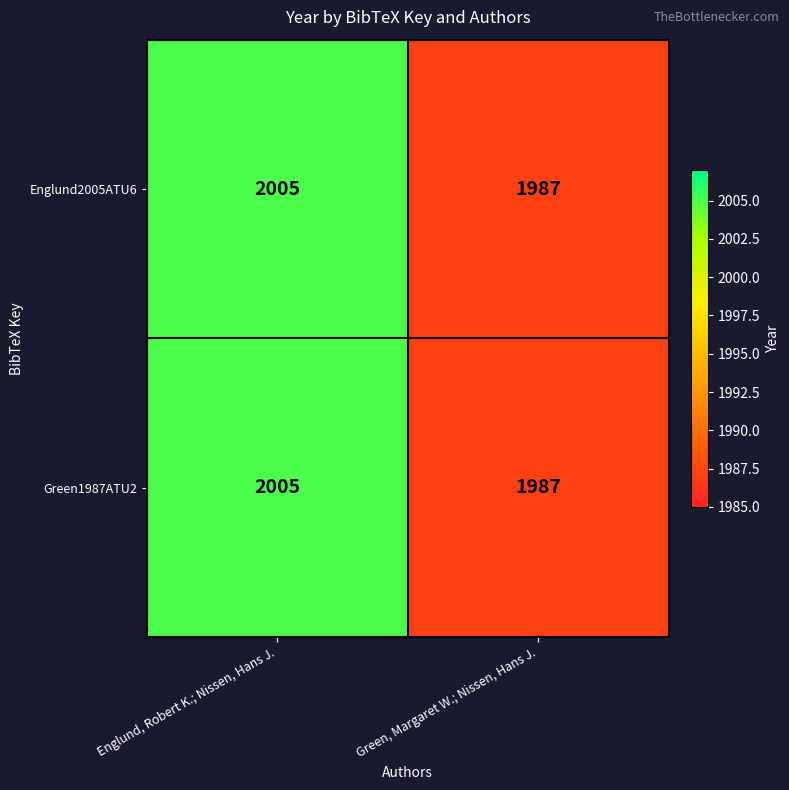

Which category has the lowest value in the Green1987ATU2 series?

Green, Margaret W.; Nissen, Hans J.